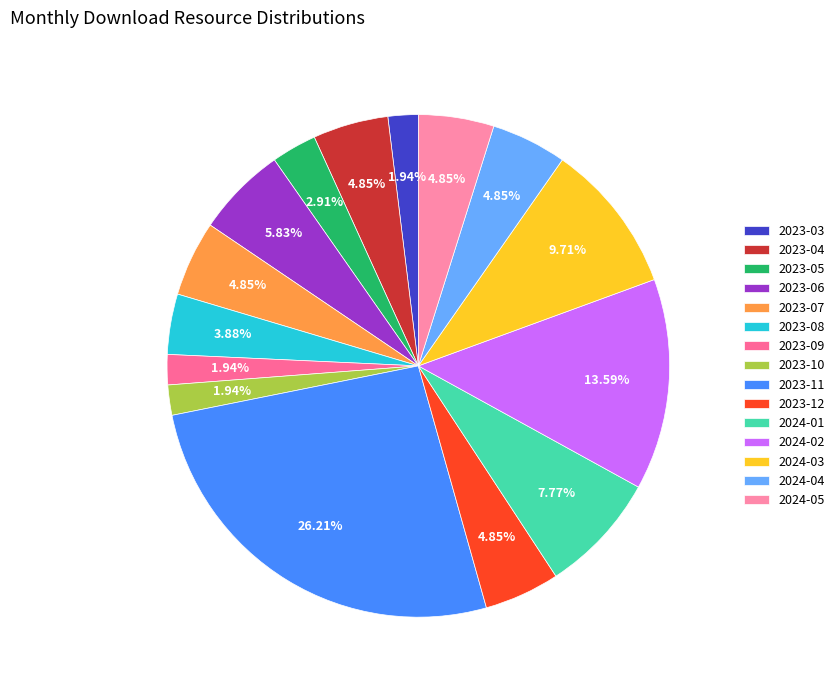

Is it true that 2023-12 is 16% of the pie?

False